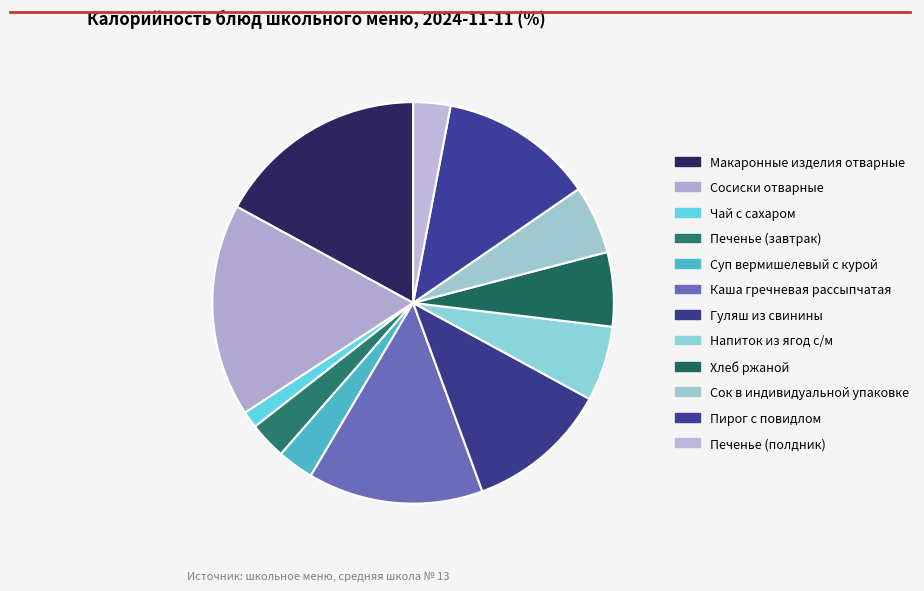

True or false: Сок в индивидуальной упаковке accounts for 1% of the total.

False